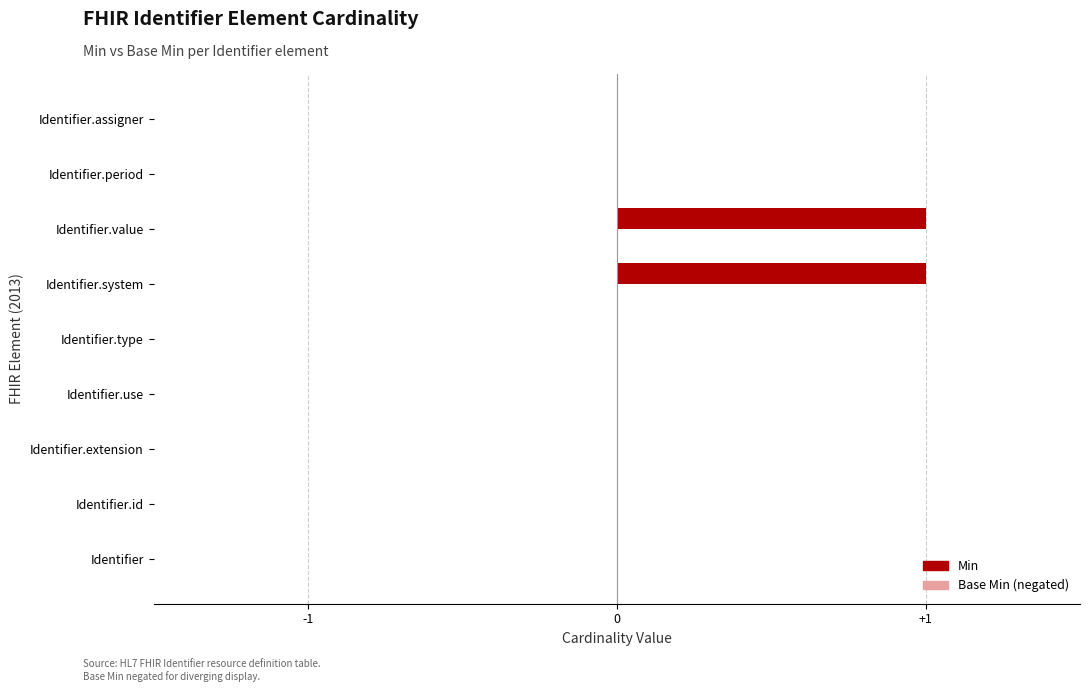

What is the maximum value shown in the chart?

1